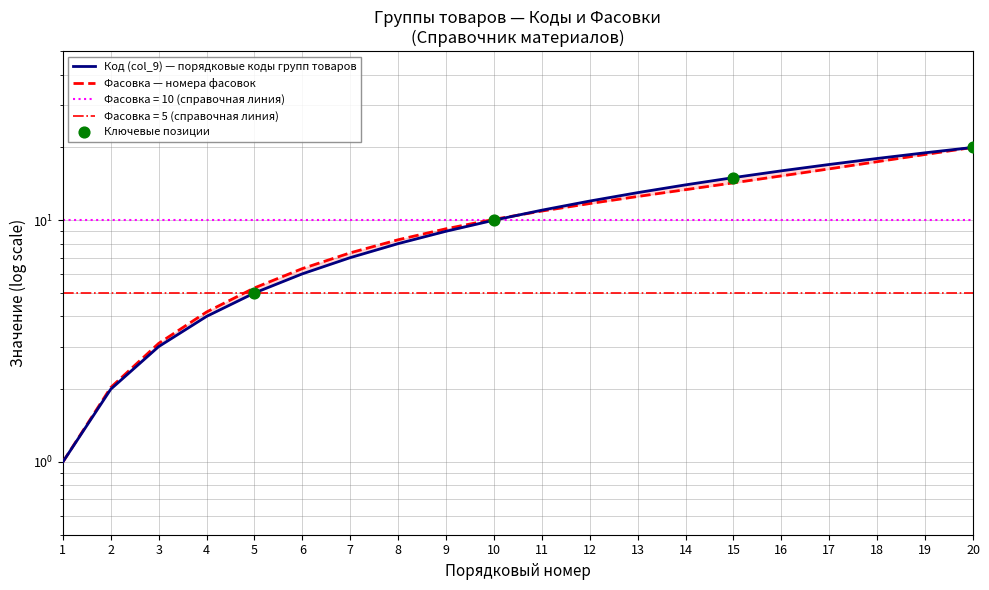

Is the value of Фасовка at 12 greater than the value of Код (col_9) at 8?

Yes